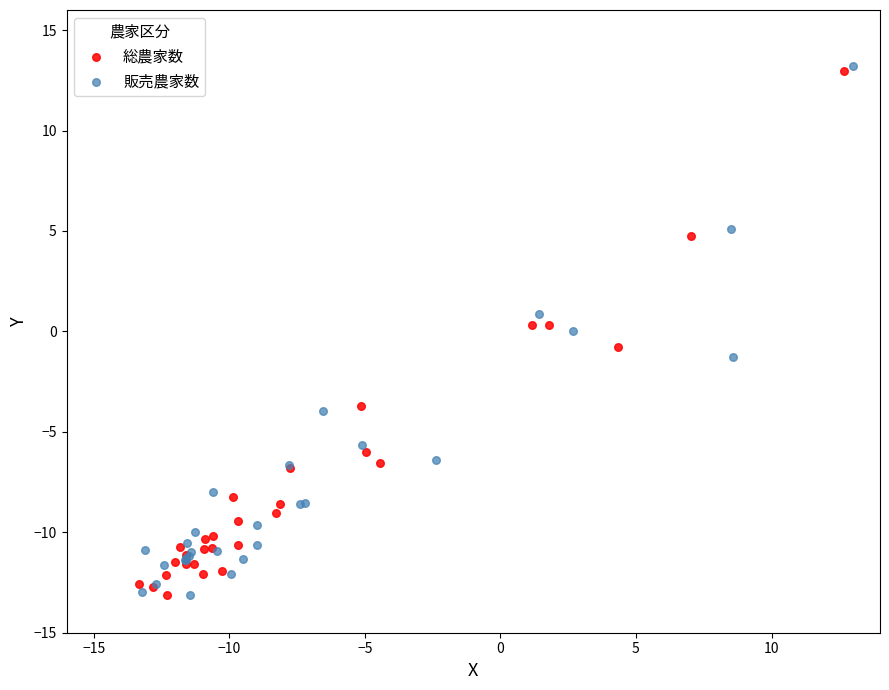

Which series has the largest Y range (max minus min)?

販売農家数